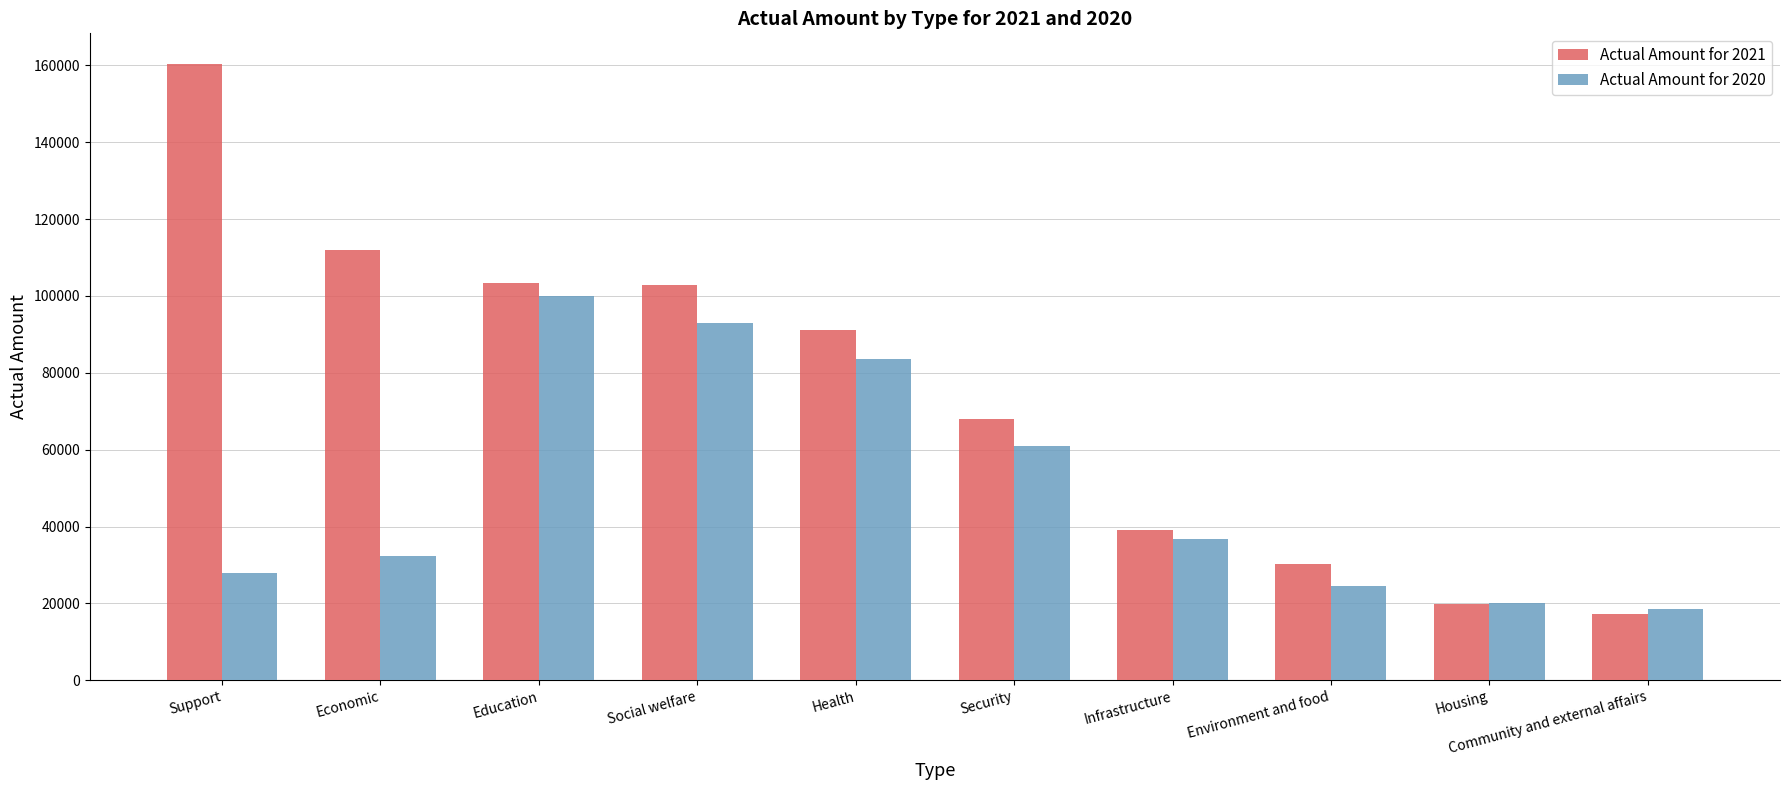

What is the label of the 8th bar from the right?

Education